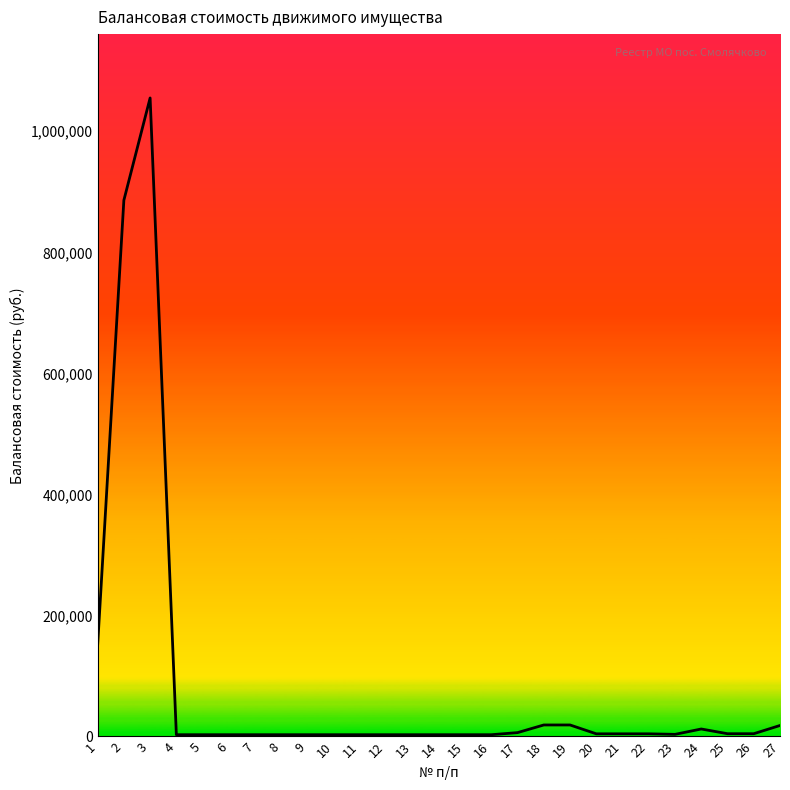

What value does the data have at 18?

19031